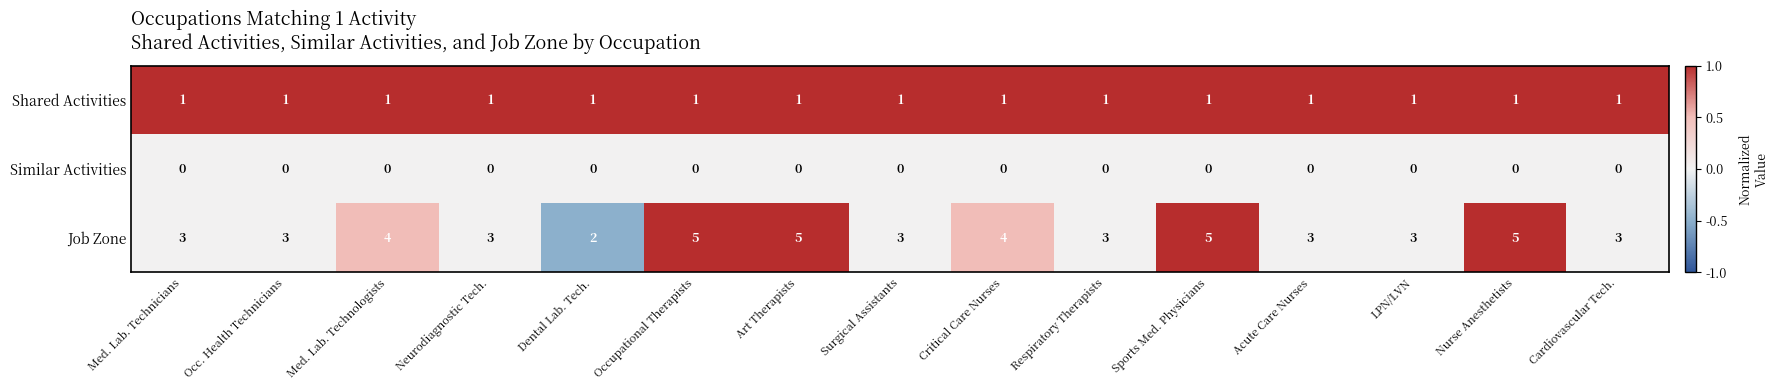

What is the greatest value displayed?

5